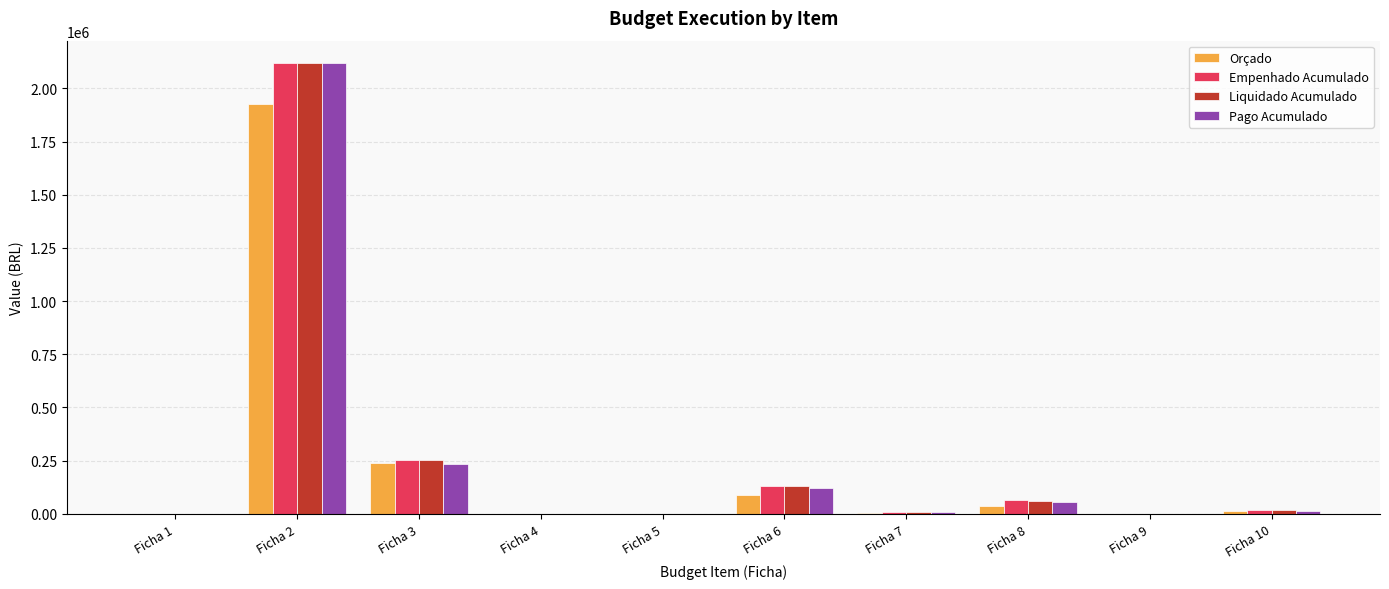

What is the sum of all Orçado values?

2308082.0